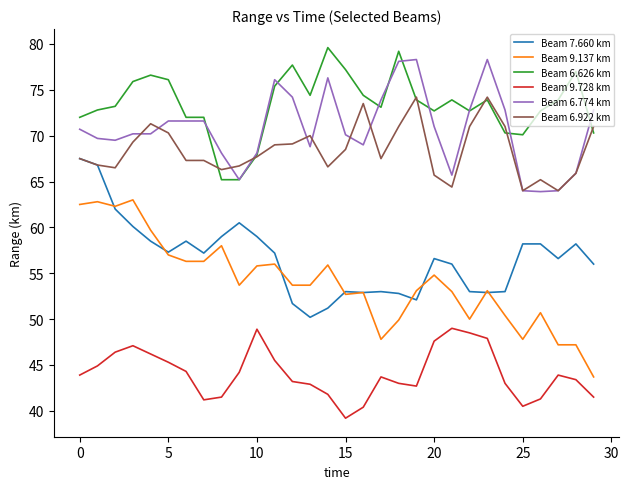

True or false: Beam 9.728 km and Beam 6.626 km intersect in this chart.

False